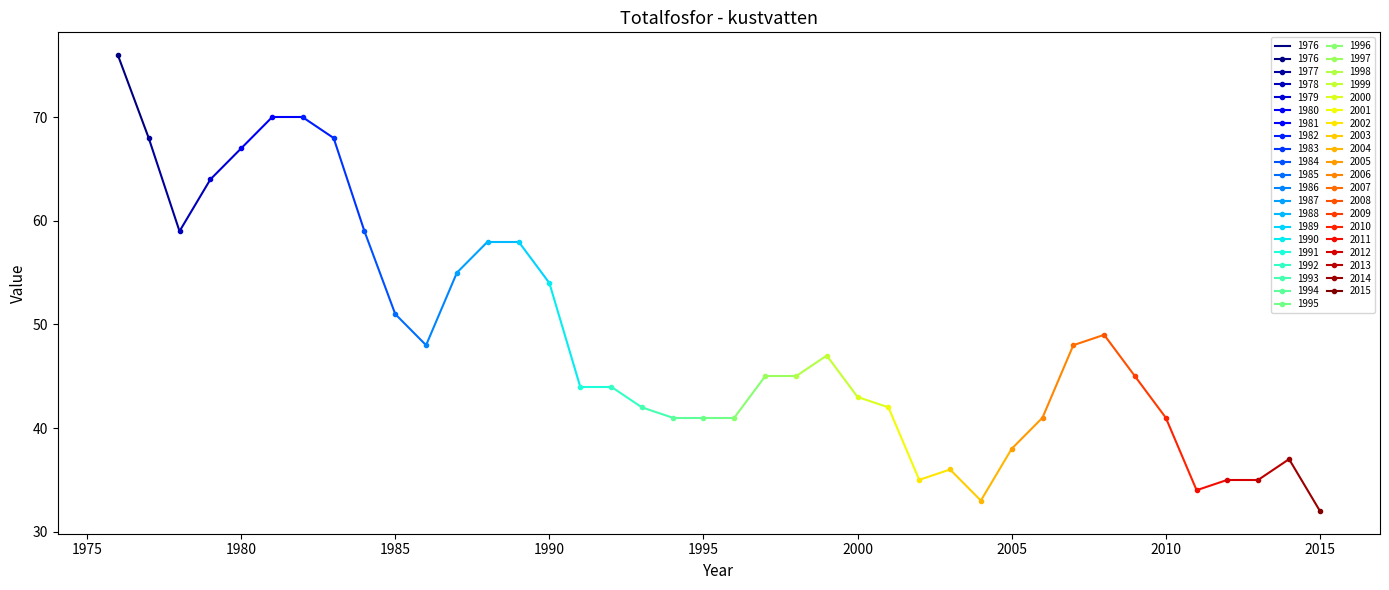

True or false: the data shows 63 at 2002.

False